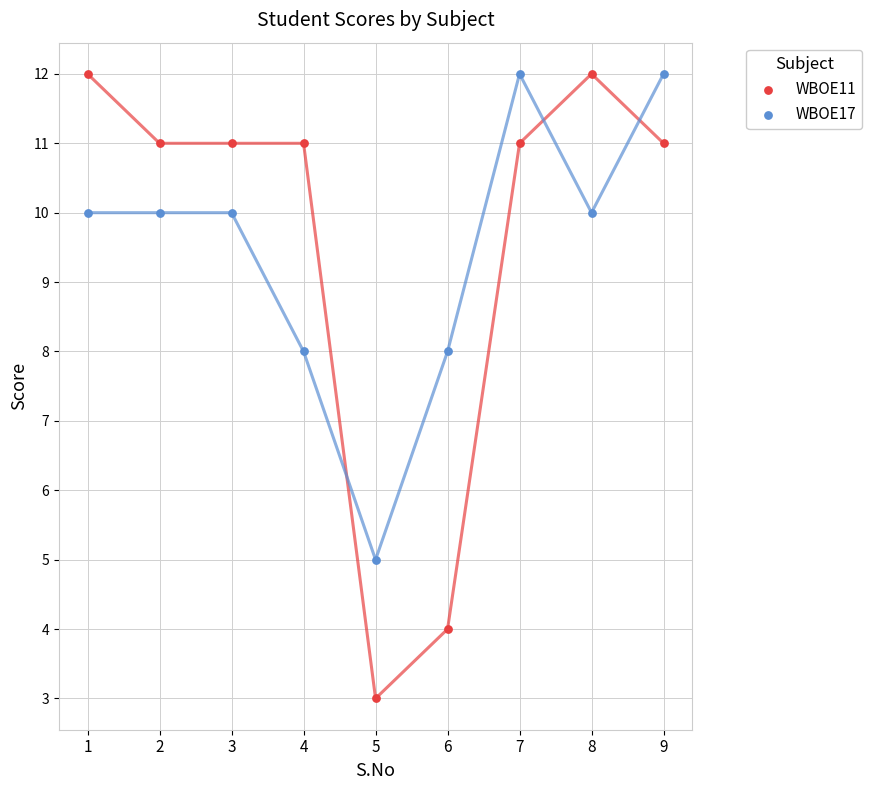

Which series has the largest Y range (max minus min)?

WBOE11